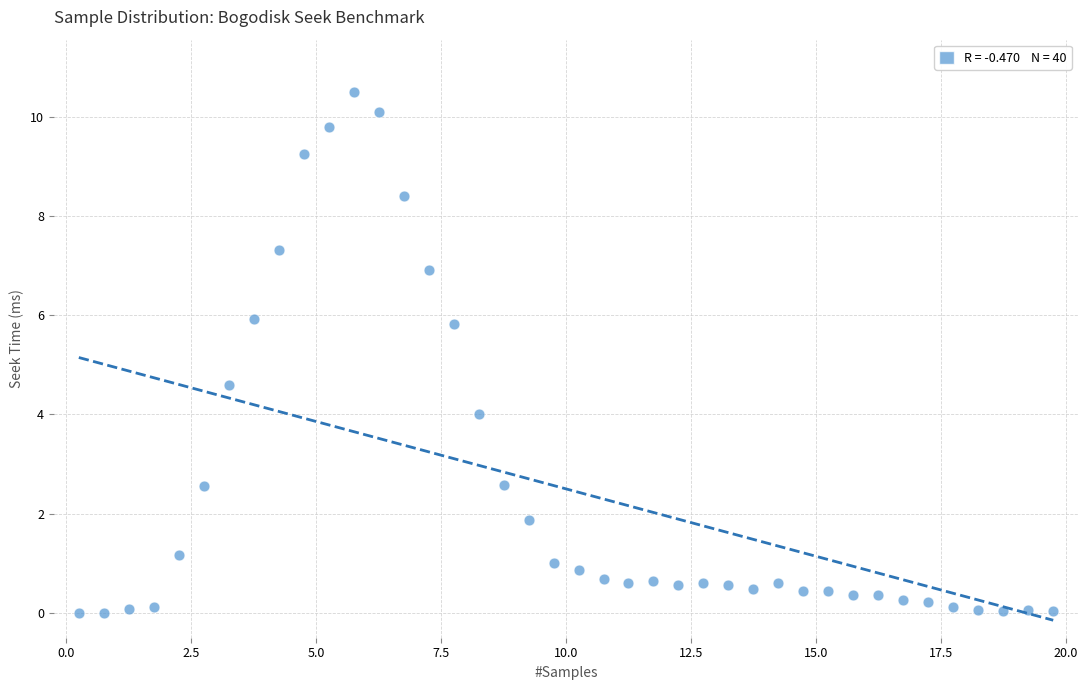

What is the range of Y values (max minus min)?

10.5